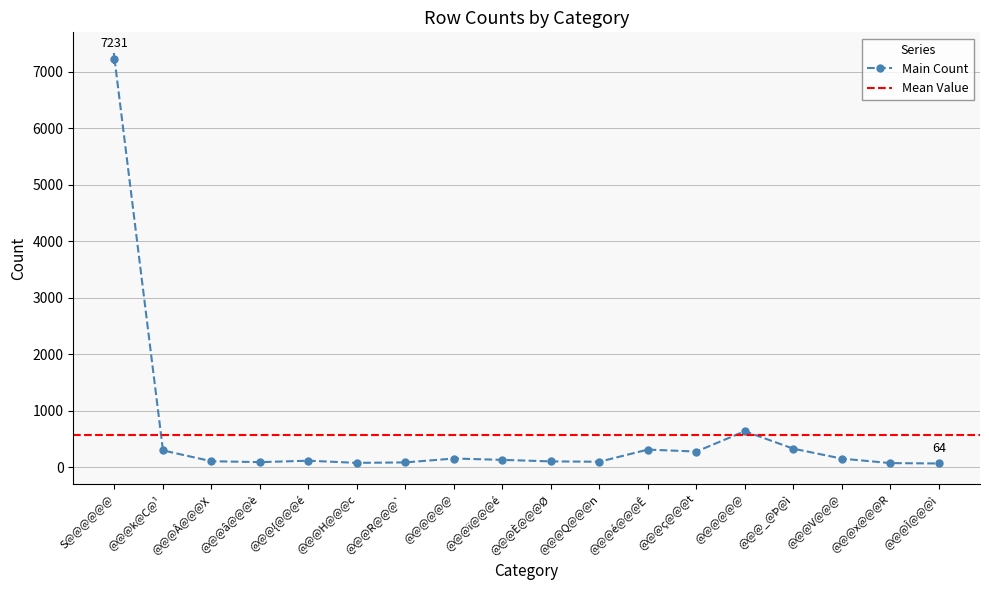

Which label corresponds to the largest value in the chart?

S@@@@@@